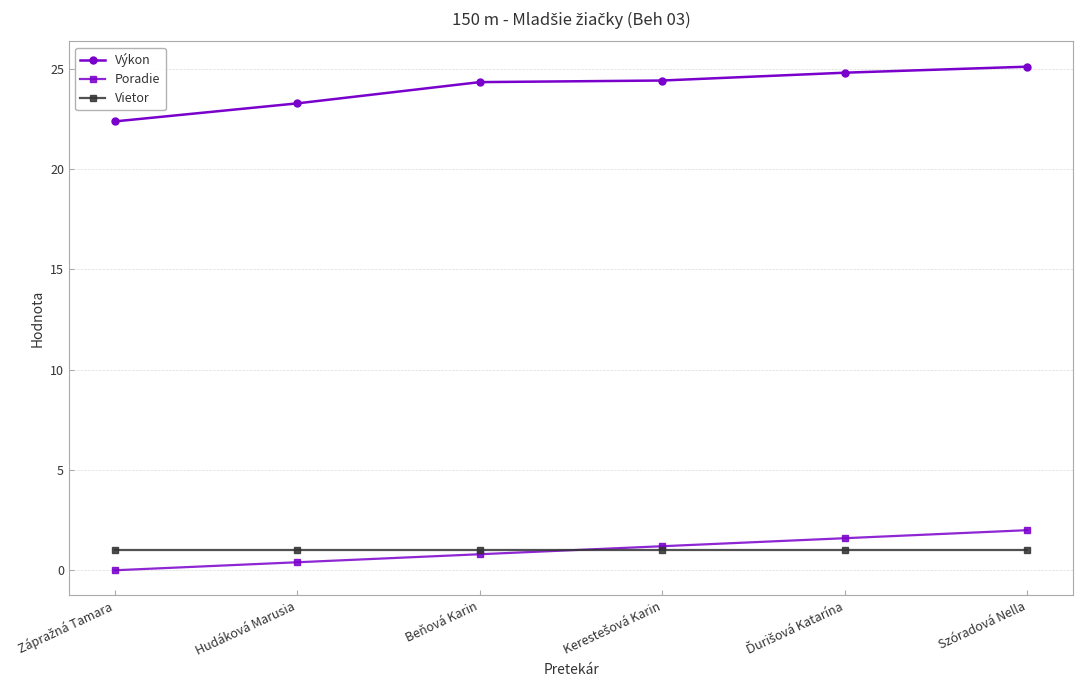

Rank the series by their maximum value, from lowest to highest.

Vietor, Poradie, Výkon